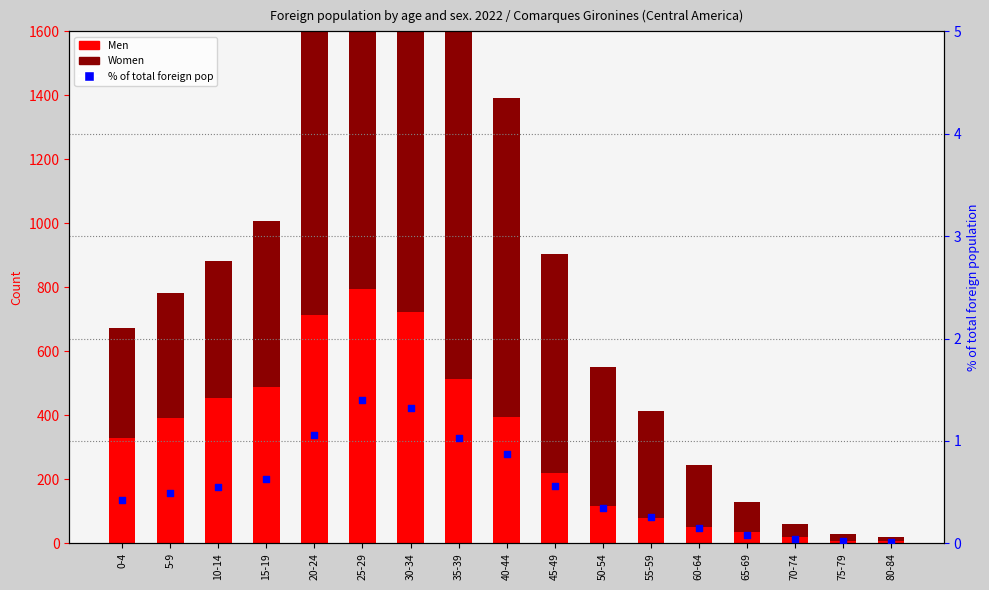

Which series has the largest total across all categories?

Women